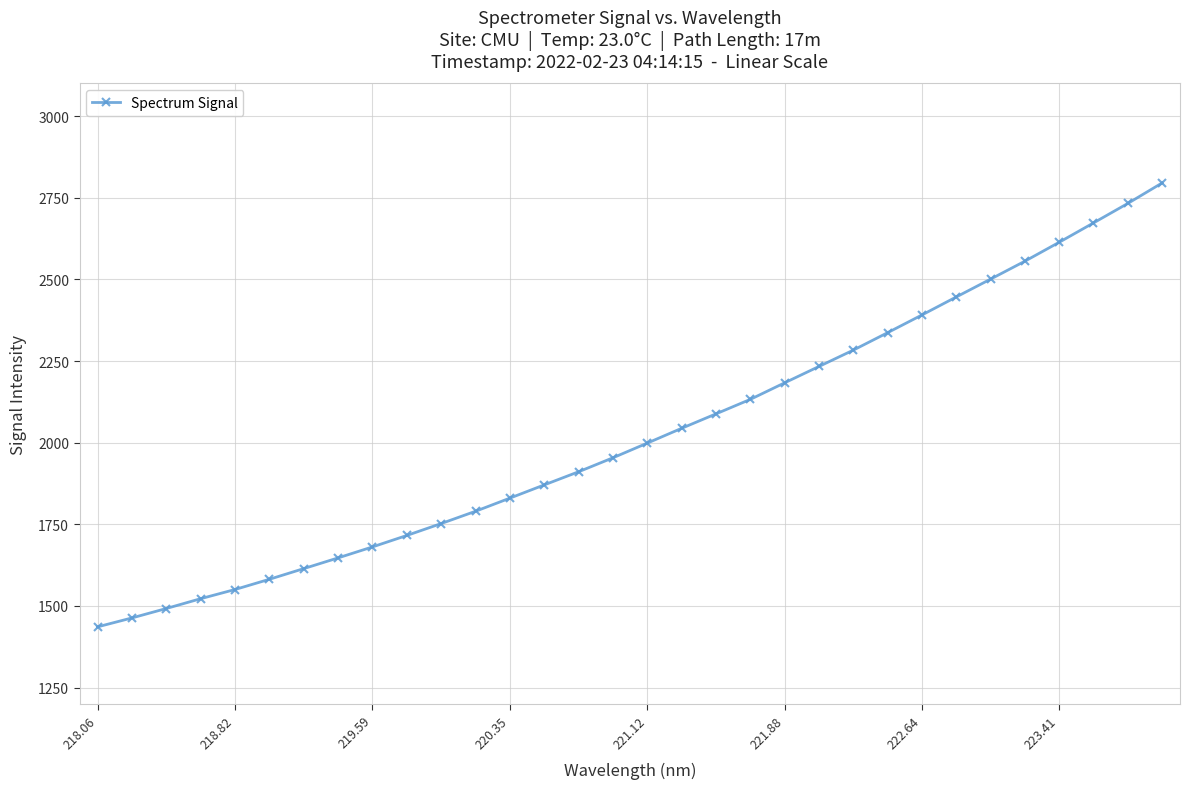

How many lines are shown in the chart?

1